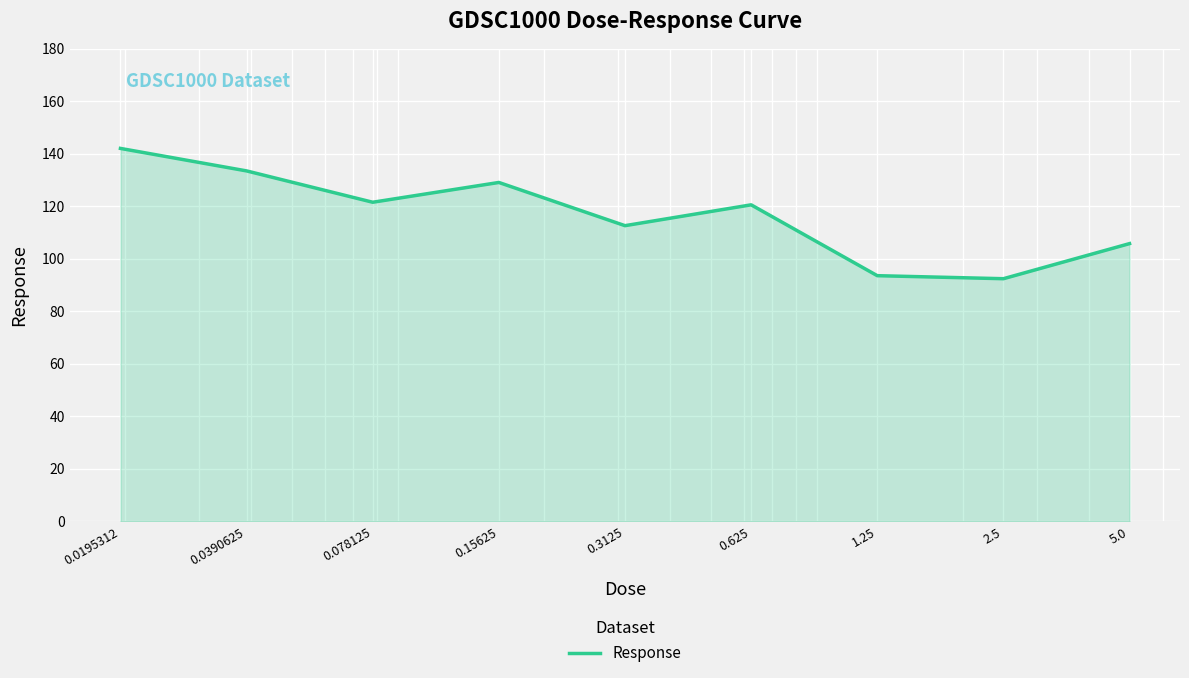

What is the greatest value displayed?

142.1